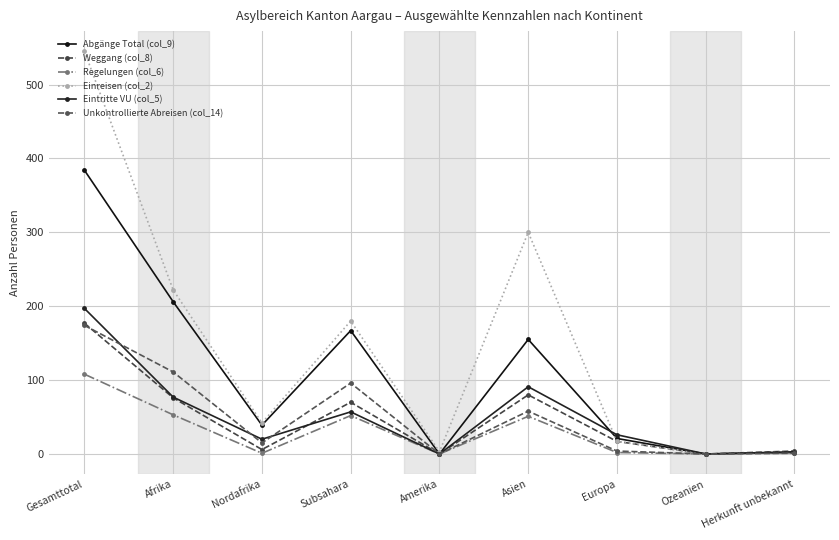

The value of Eintritte VU (col_5) at Nordafrika is 20. True or false?

True